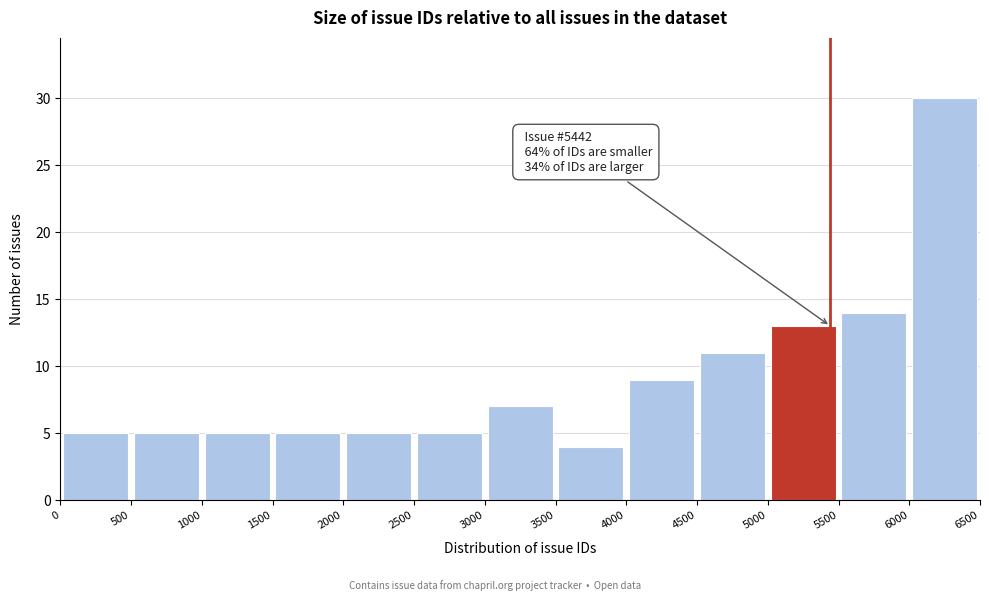

Over which range of the x-axis is the bar tallest?

6000 to 6500